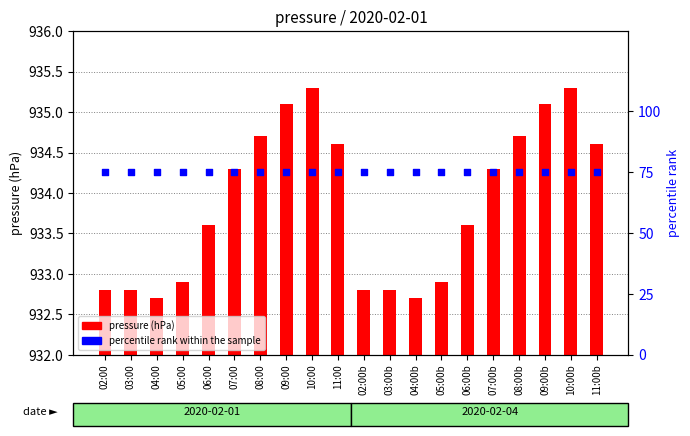

Which series reaches the maximum Y coordinate?

pressure (hPa)